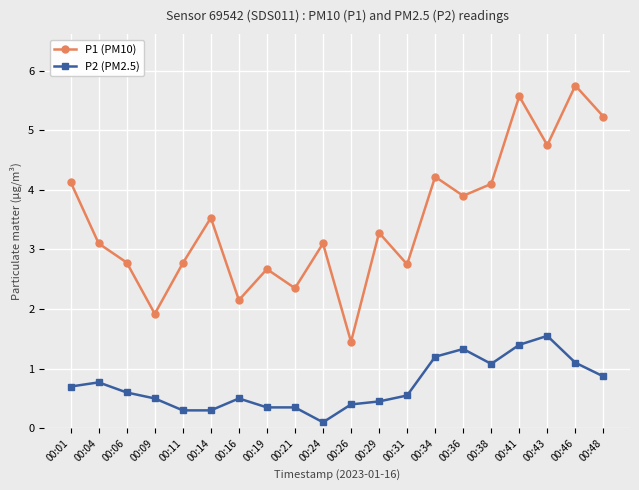

List the series in order of their overall mean, lowest first.

P2 (PM2.5), P1 (PM10)